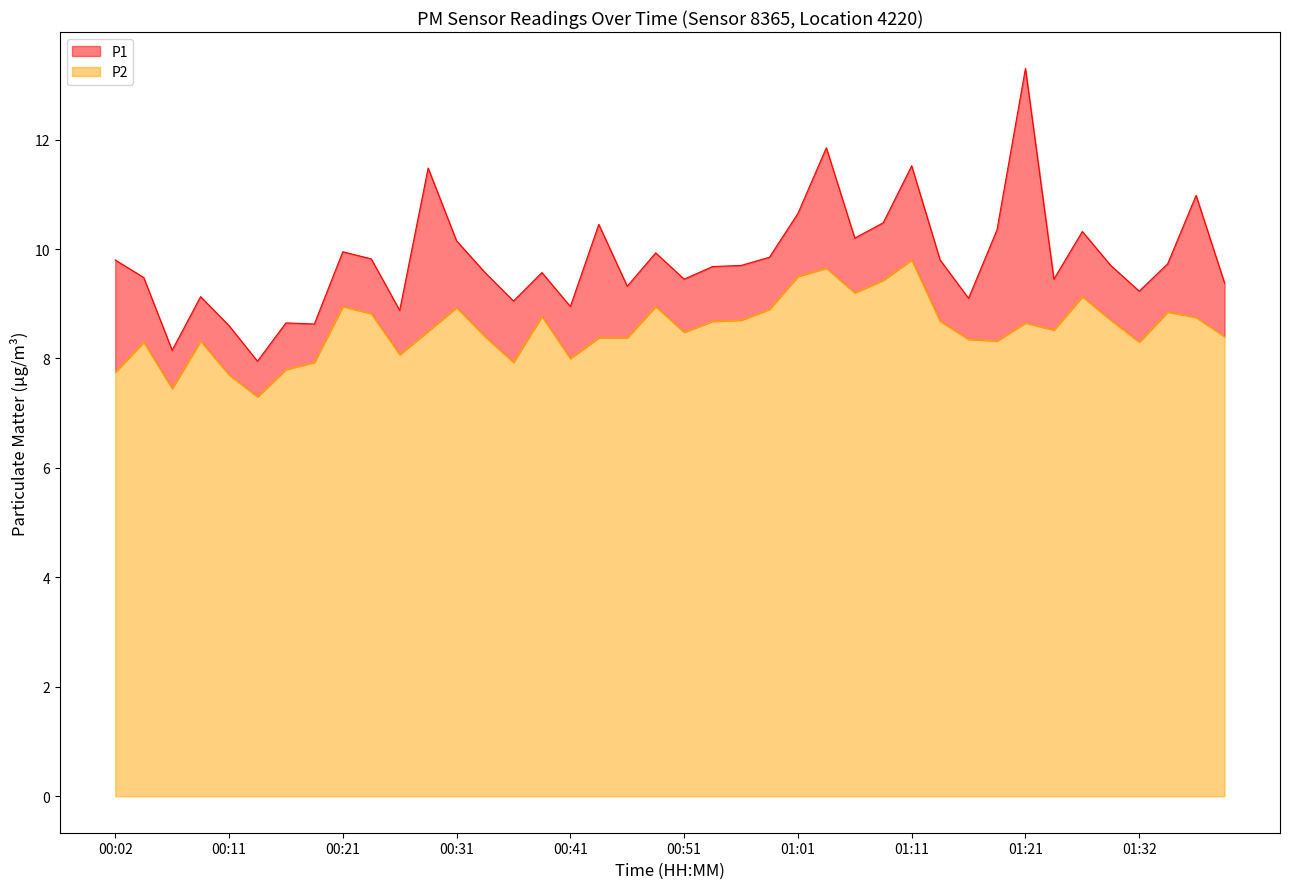

At how many categories does at least one series exceed 12?

1